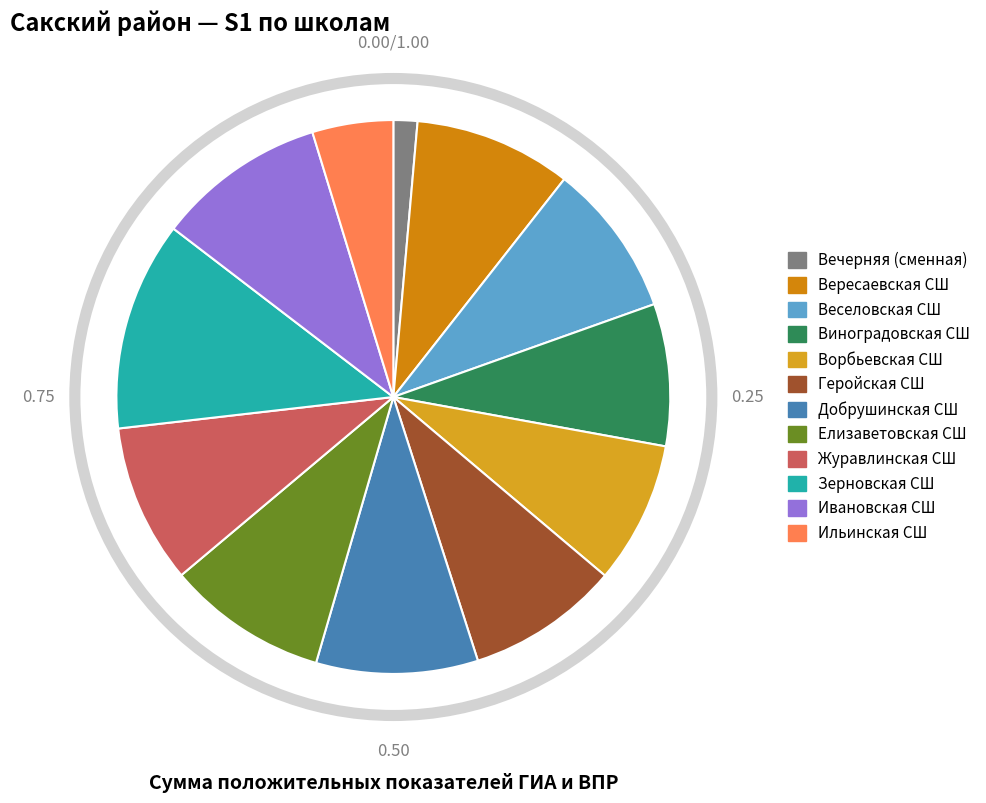

What is the smallest slice in the pie chart?

Вечерняя (сменная) школа